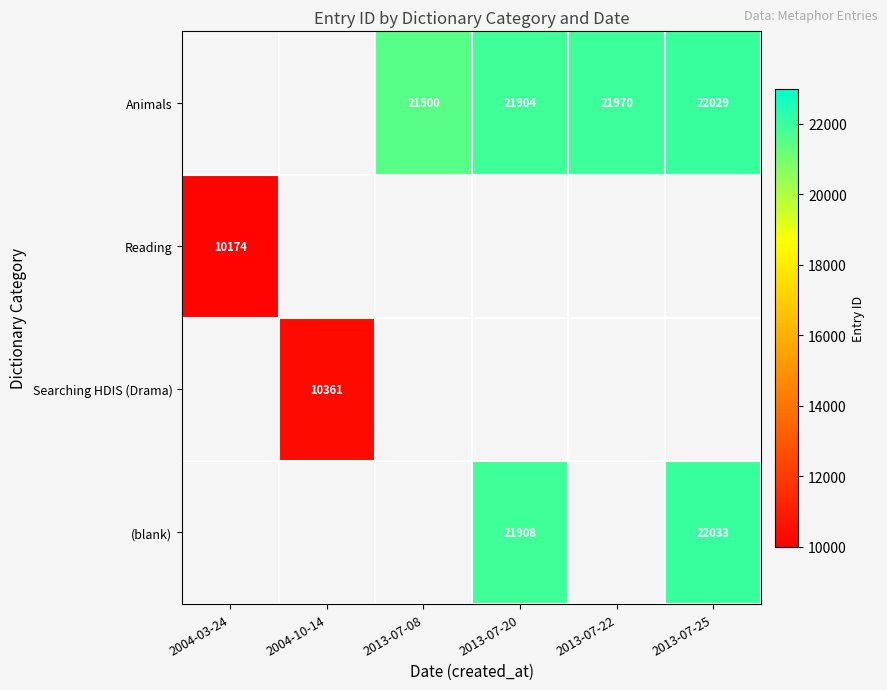

Is it true that (blank) equals 11762 at 2013-07-25?

False